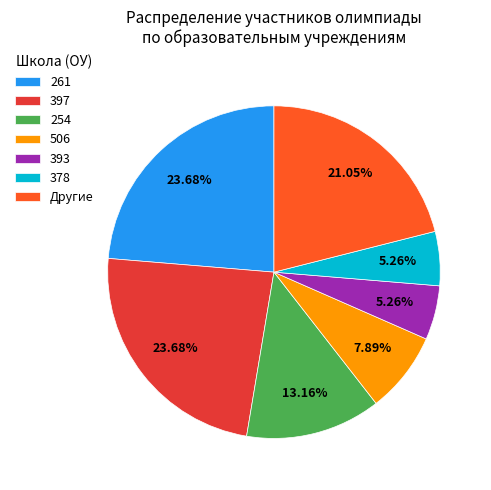

Count the number of slices in the pie.

7